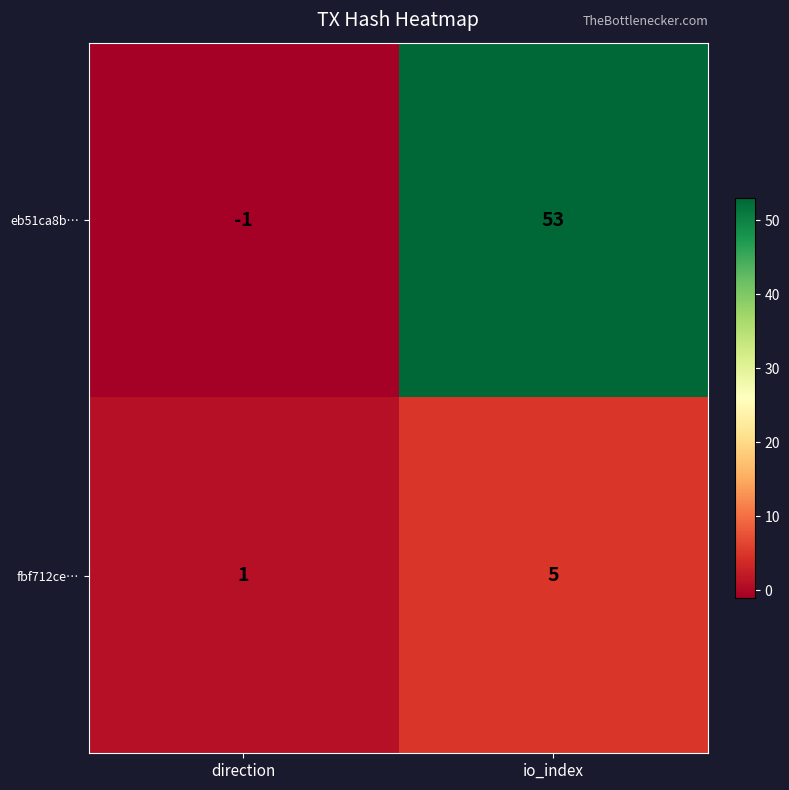

What is the minimum value shown in the chart?

-1